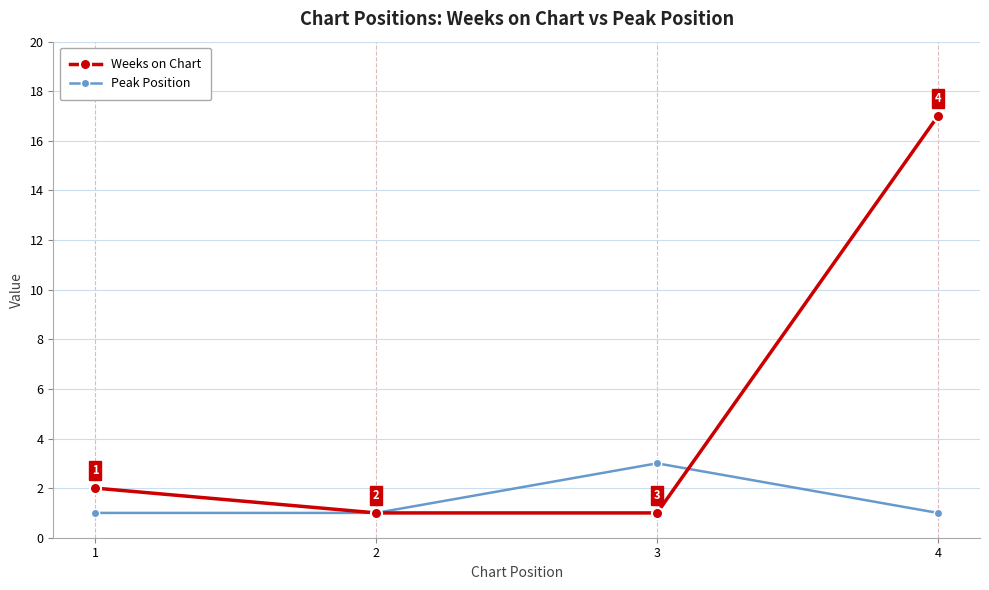

Is the value of Weeks on Chart at 1 greater than the value of Peak Position at 4?

Yes